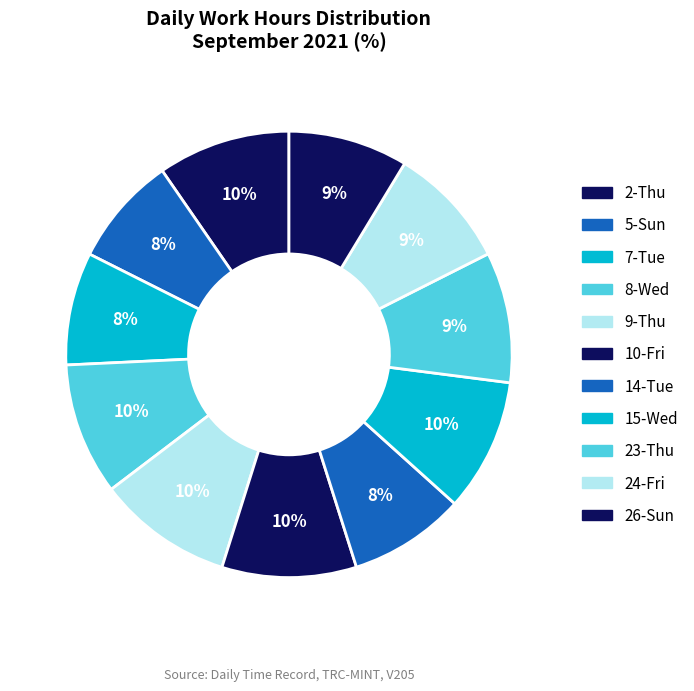

Does 15-Wed account for over 50% of the chart?

No